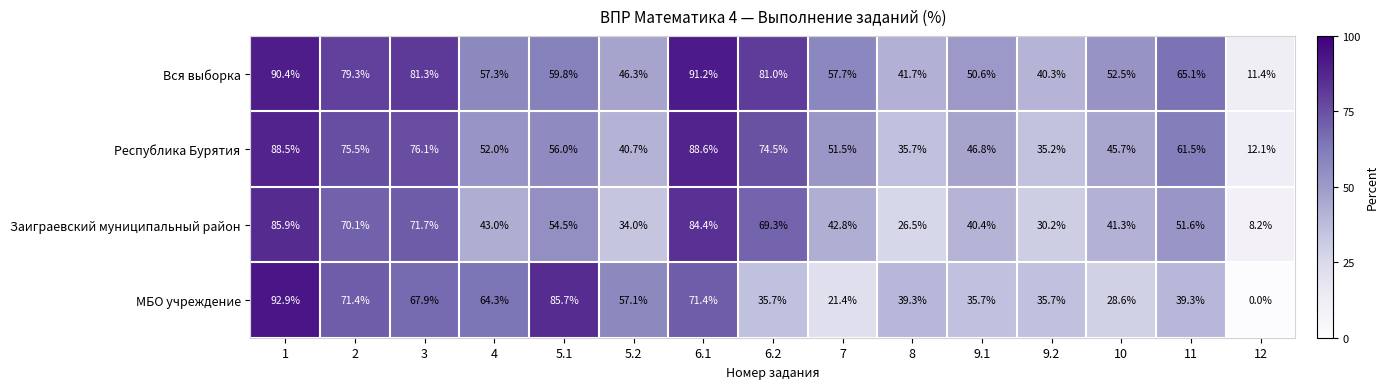

Which series has the largest range (max minus min)?

МБО учреждение